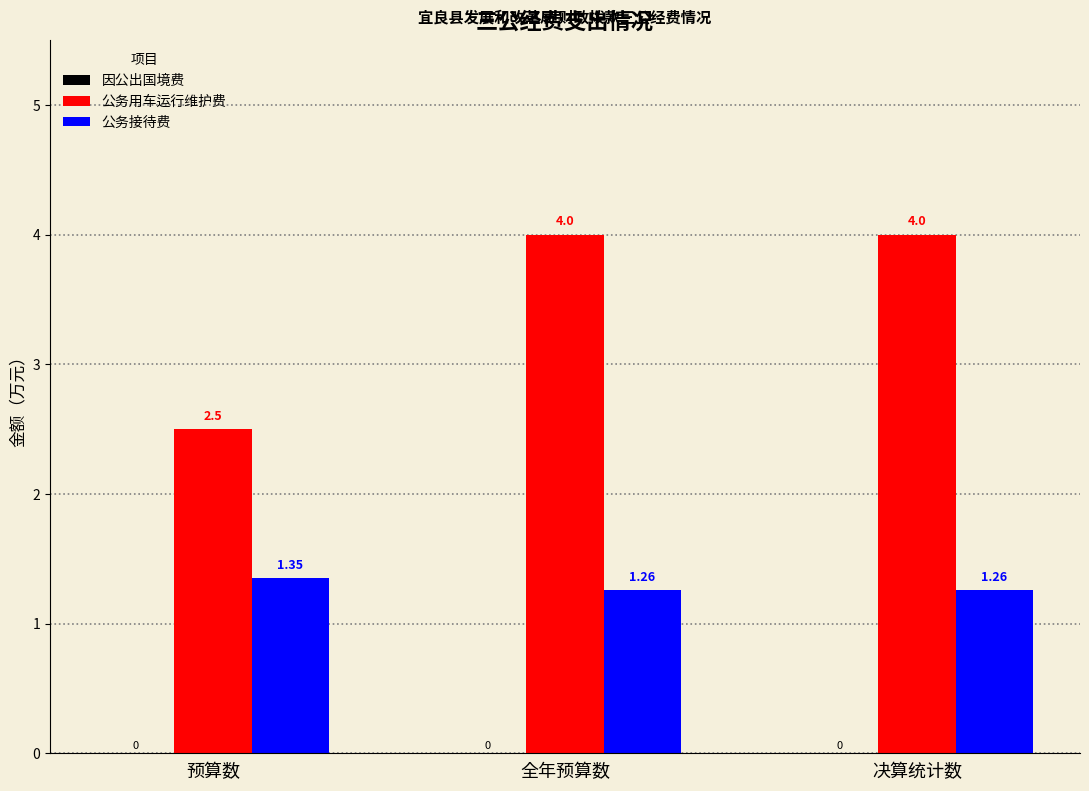

Rank the series by their average value, from highest to lowest.

公务用车运行维护费, 公务接待费